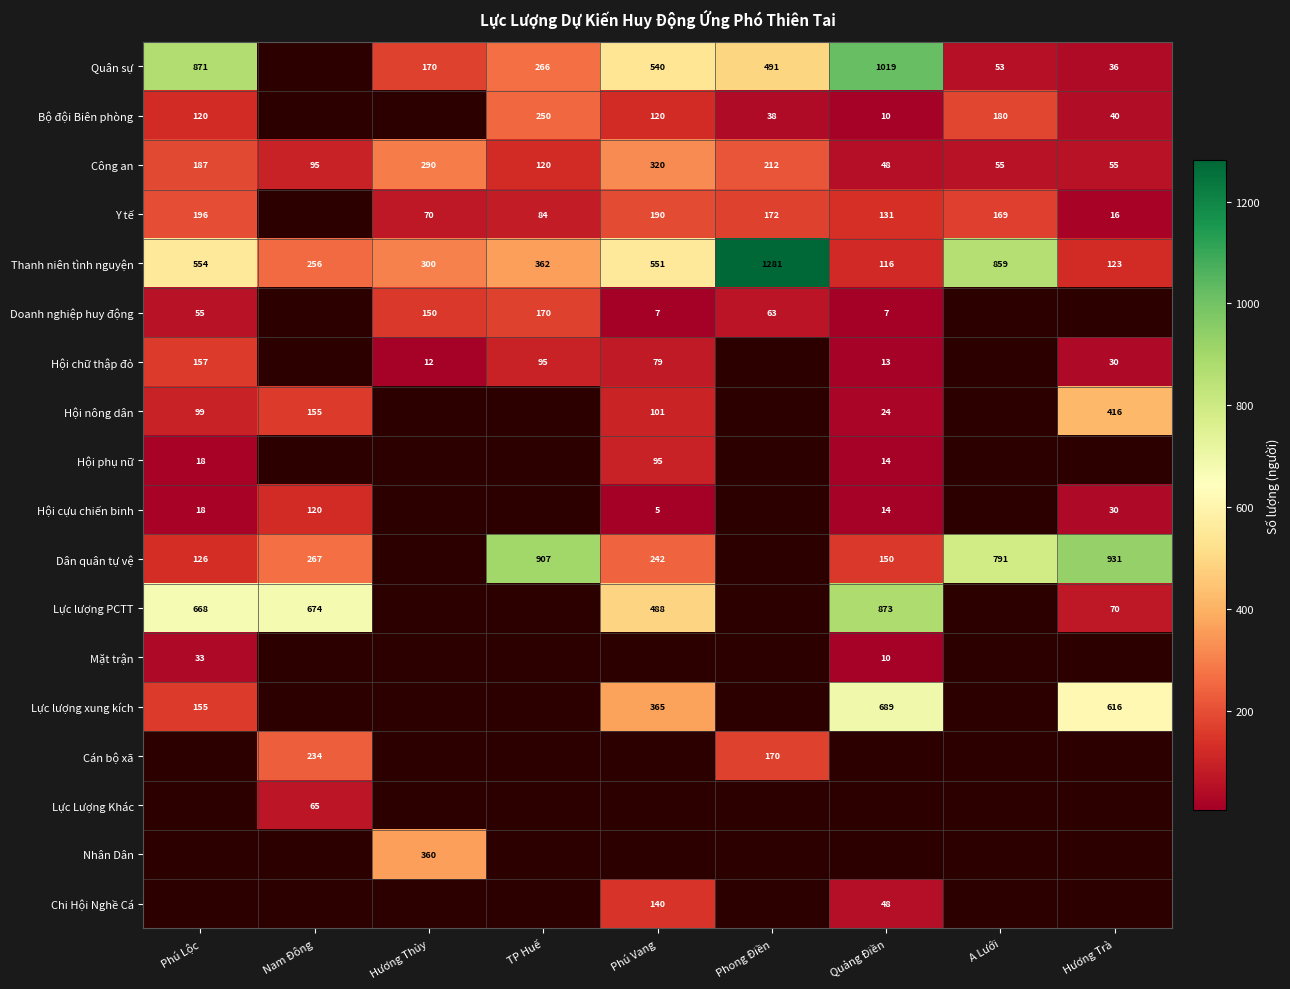

The value of Y tế at Phú Lộc is 336.0. True or false?

False